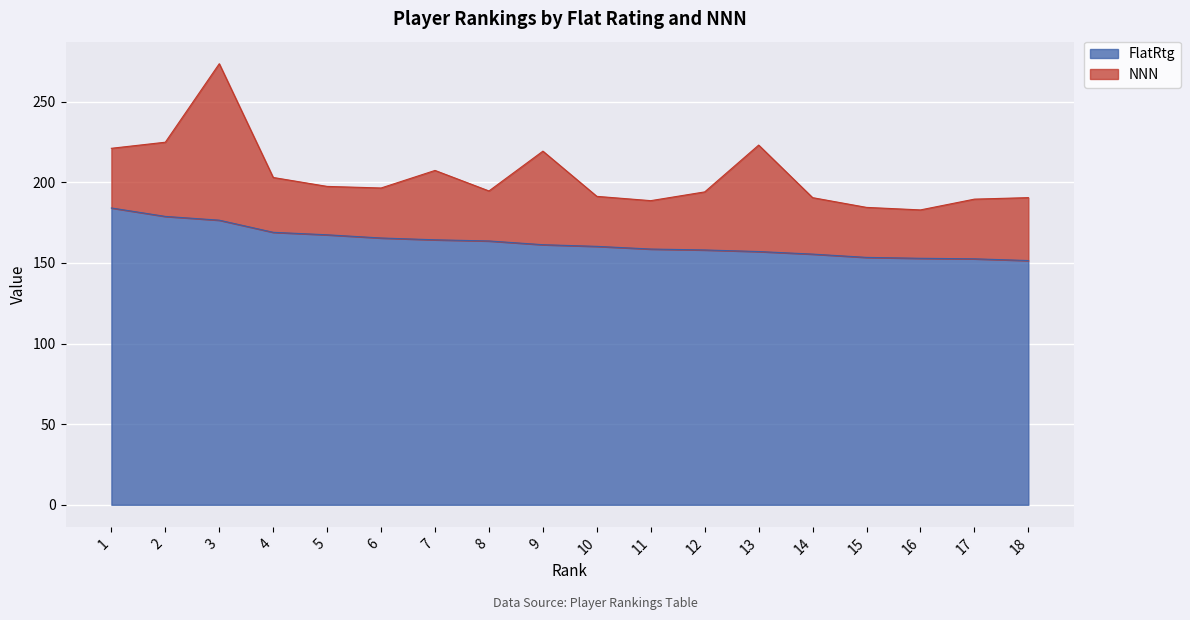

How many values are below 161?

9